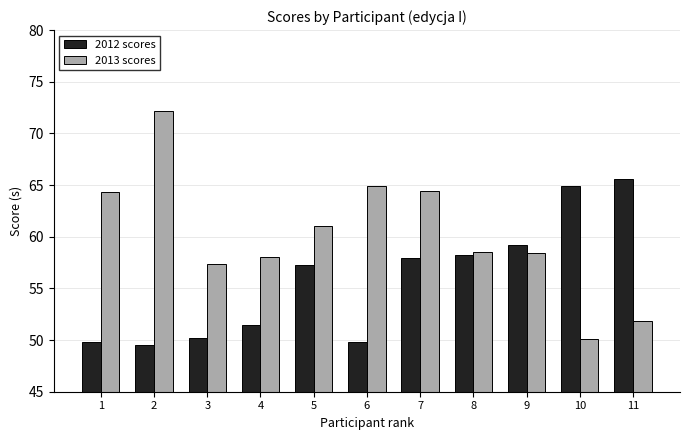

What is the maximum value for 2013 scores?

72.1